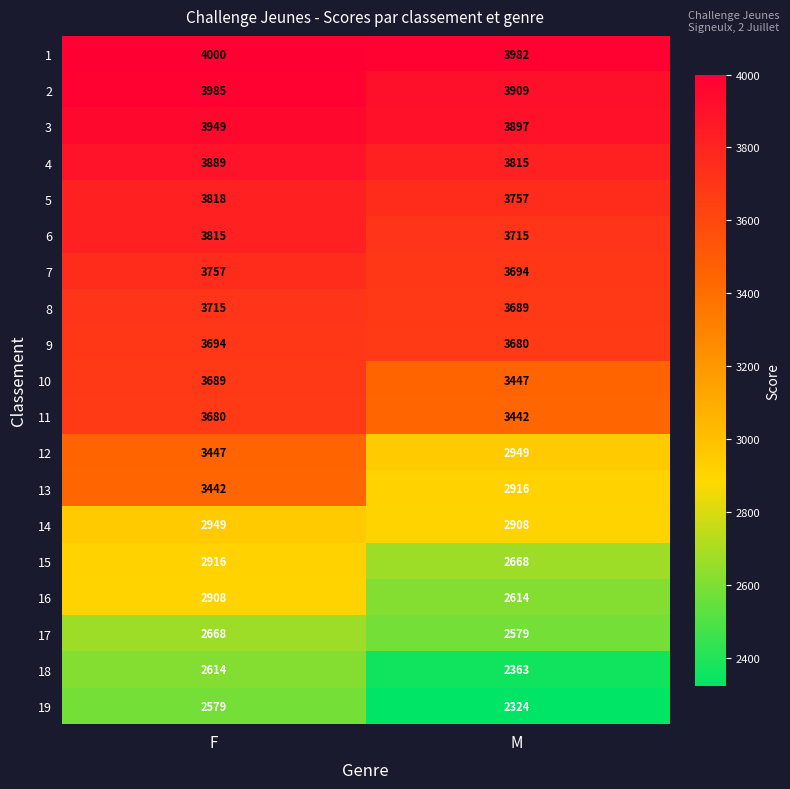

Which series has the largest total across all categories?

1